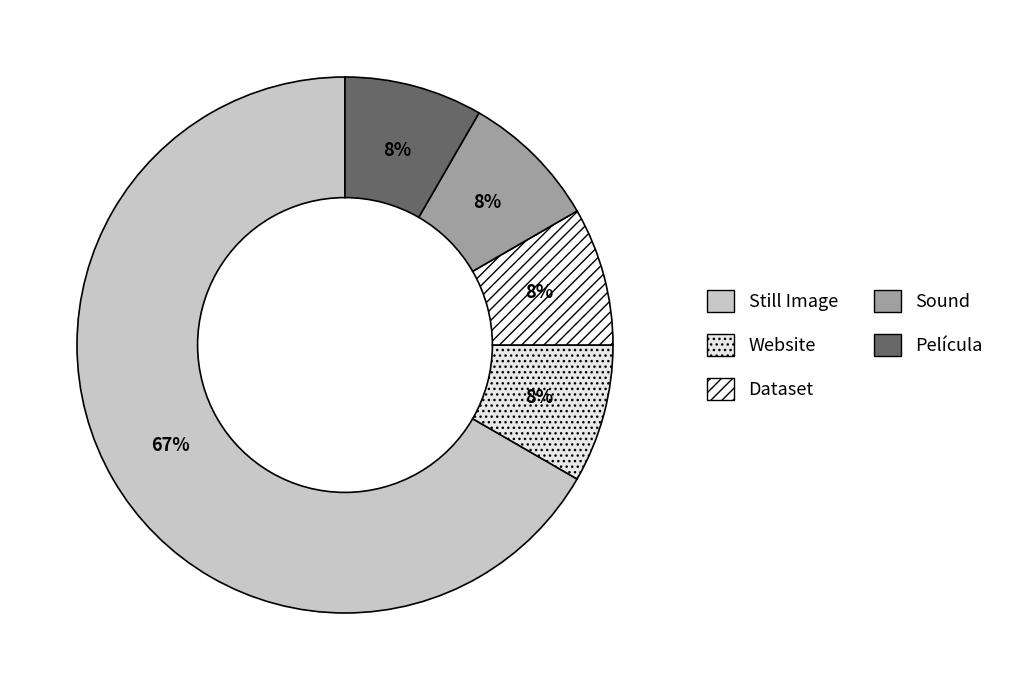

To the nearest percent, what is the difference between the largest and smallest slice percentages?

58%